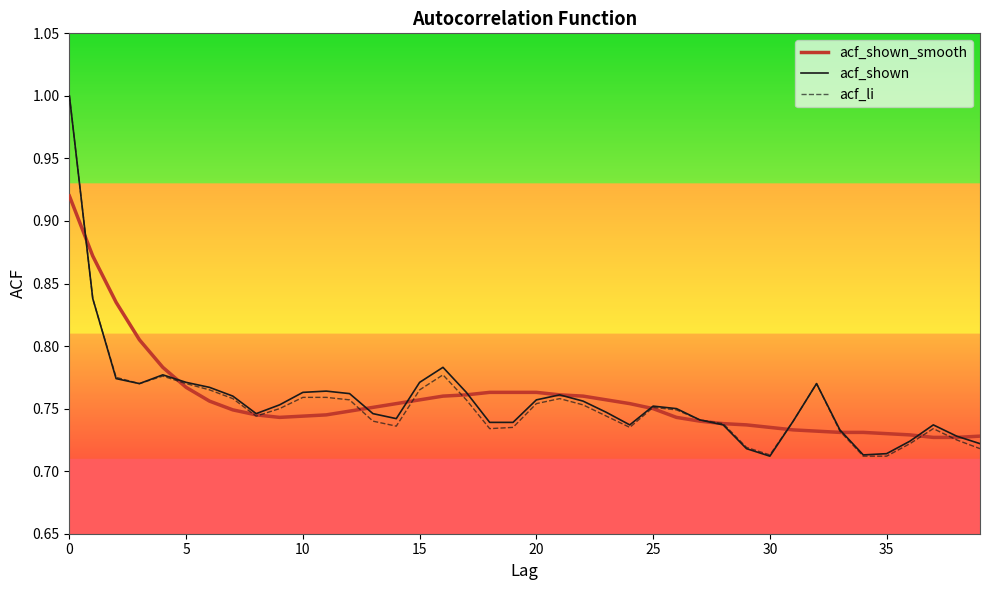

What is the greatest value displayed?

1.0